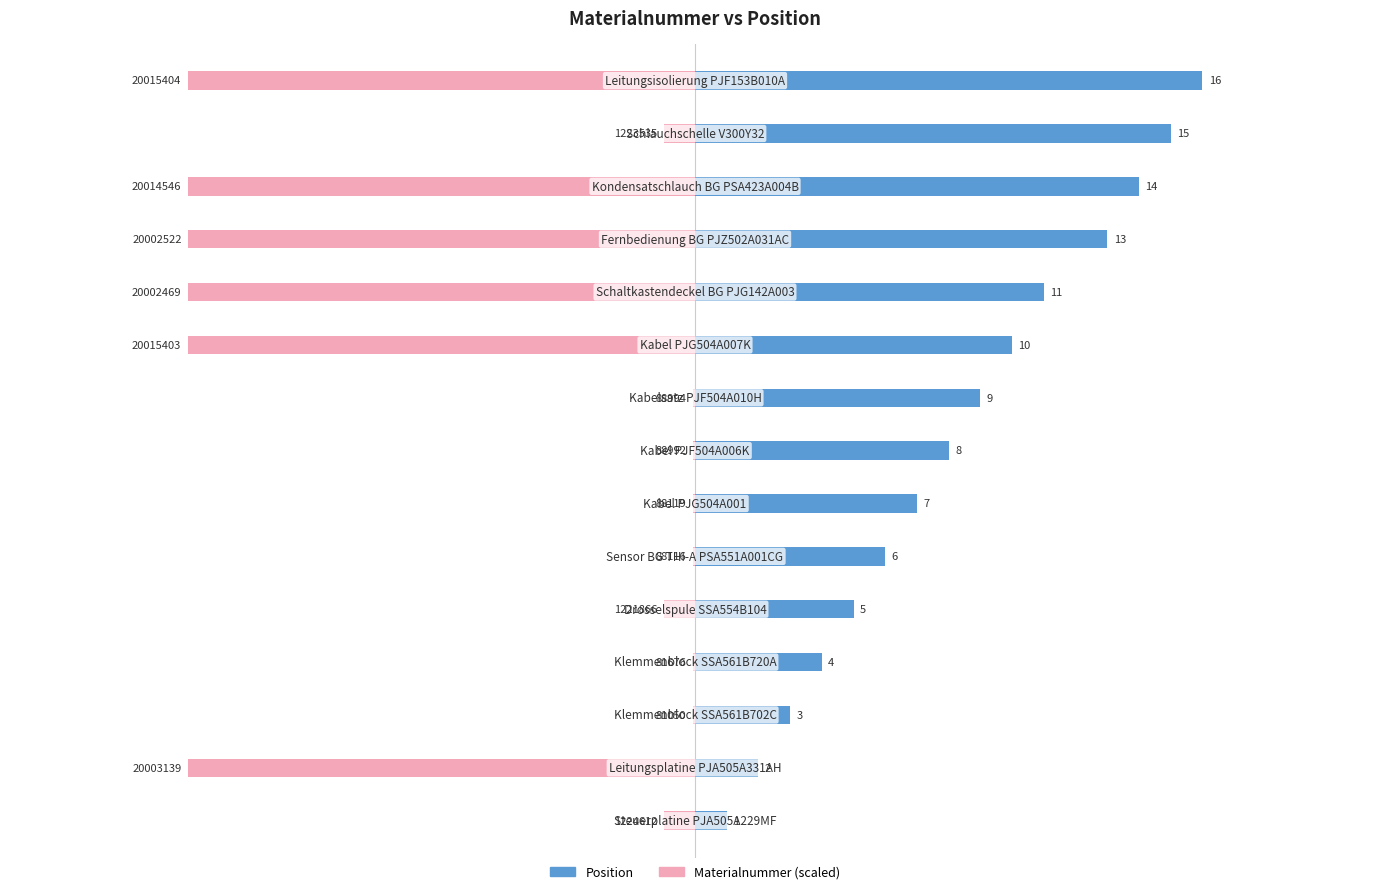

Reading left to right, transcribe all the data shown in this chart.

Position: 0=1.0	1=2.0	2=3.0	3=4.0	4=5.0	5=6.0	6=7.0	7=8.0	8=9.0	9=10.0	10=11.0	11=13.0	12=14.0	13=15.0	14=16.0
Materialnummer: 0=-1.0	1=-16.0	2=-0.1	3=-0.1	4=-1.0	5=-0.1	6=-0.1	7=-0.1	8=-0.1	9=-16.0	10=-16.0	11=-16.0	12=-16.0	13=-1.0	14=-16.0